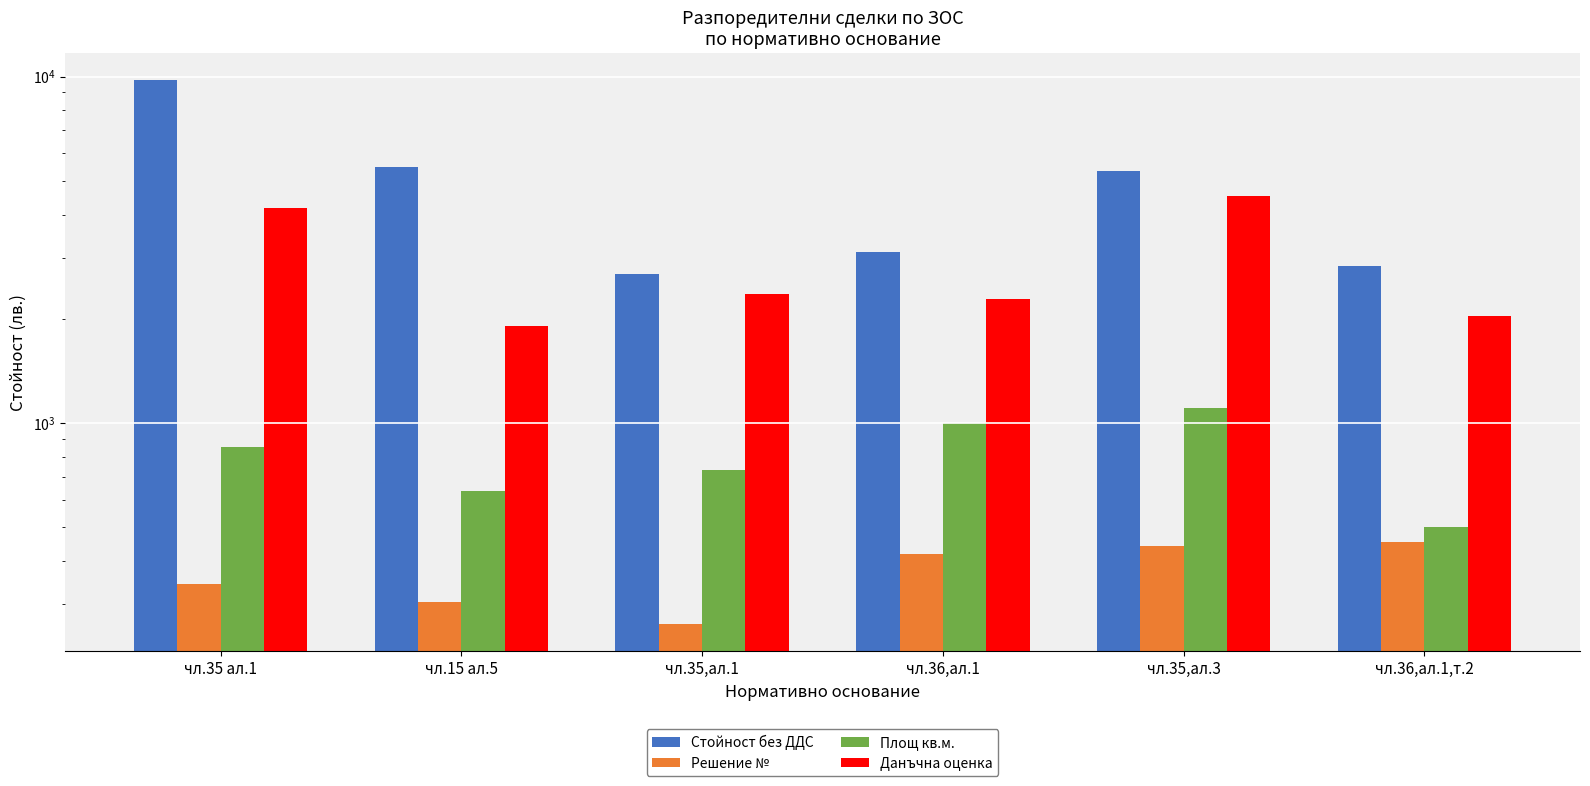

Which category has the lowest value in the Решение № series?

чл.35,ал.1